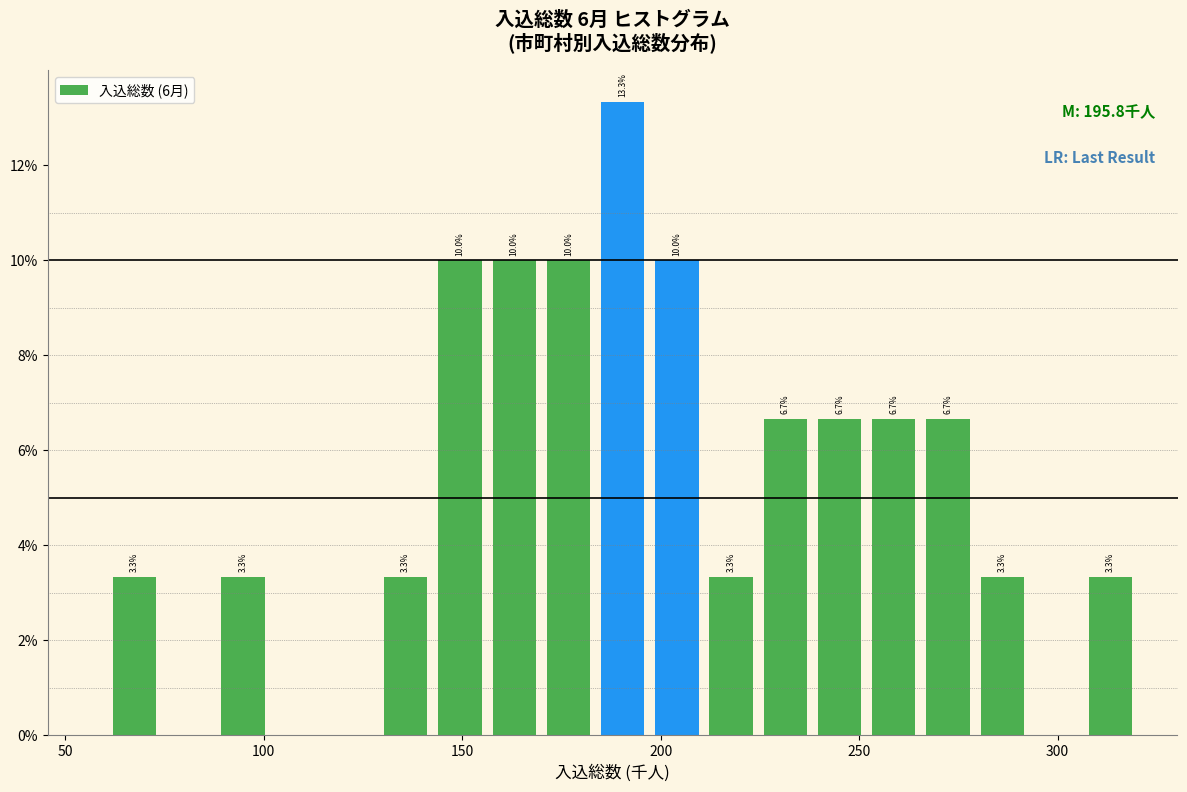

Around what value on the x-axis is the tallest bar? Give the approximate position of its centre, as read against the axis.

190